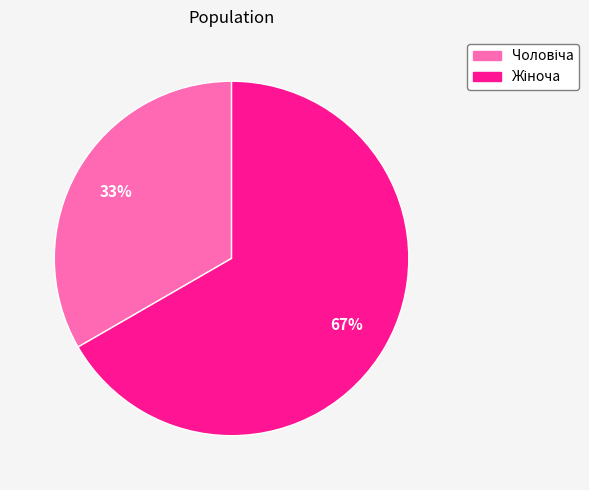

How many slices are in this pie chart?

2